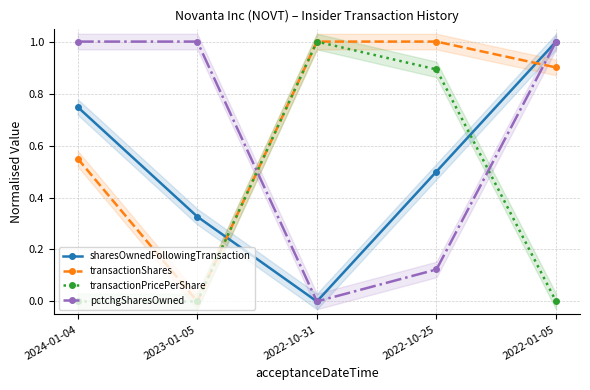

How many intersections are there between sharesOwnedFollowingTransaction and transactionShares?

2